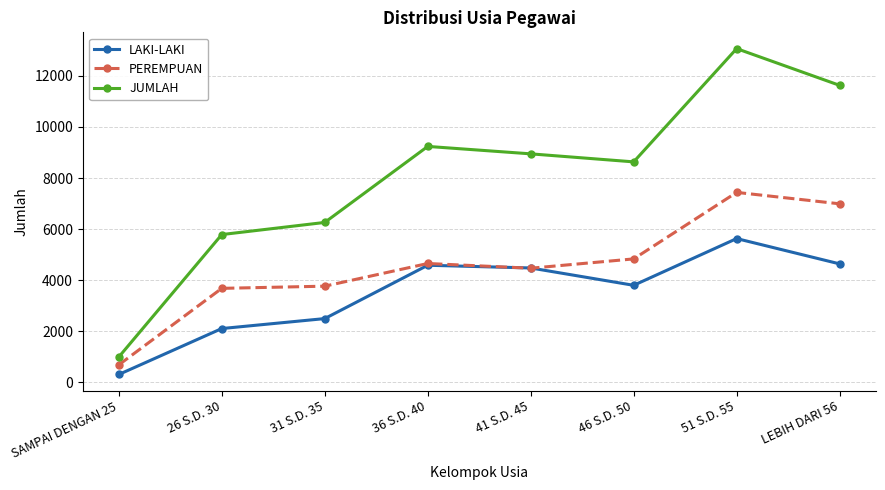

Count the number of data series in this chart.

3